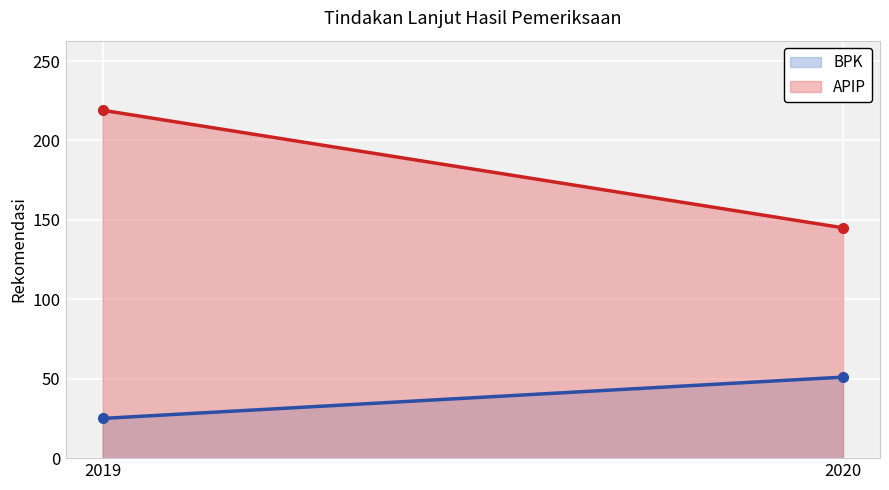

Reading left to right, transcribe all the data shown in this chart.

BPK: 2019=25	2020=51
APIP: 2019=219	2020=145